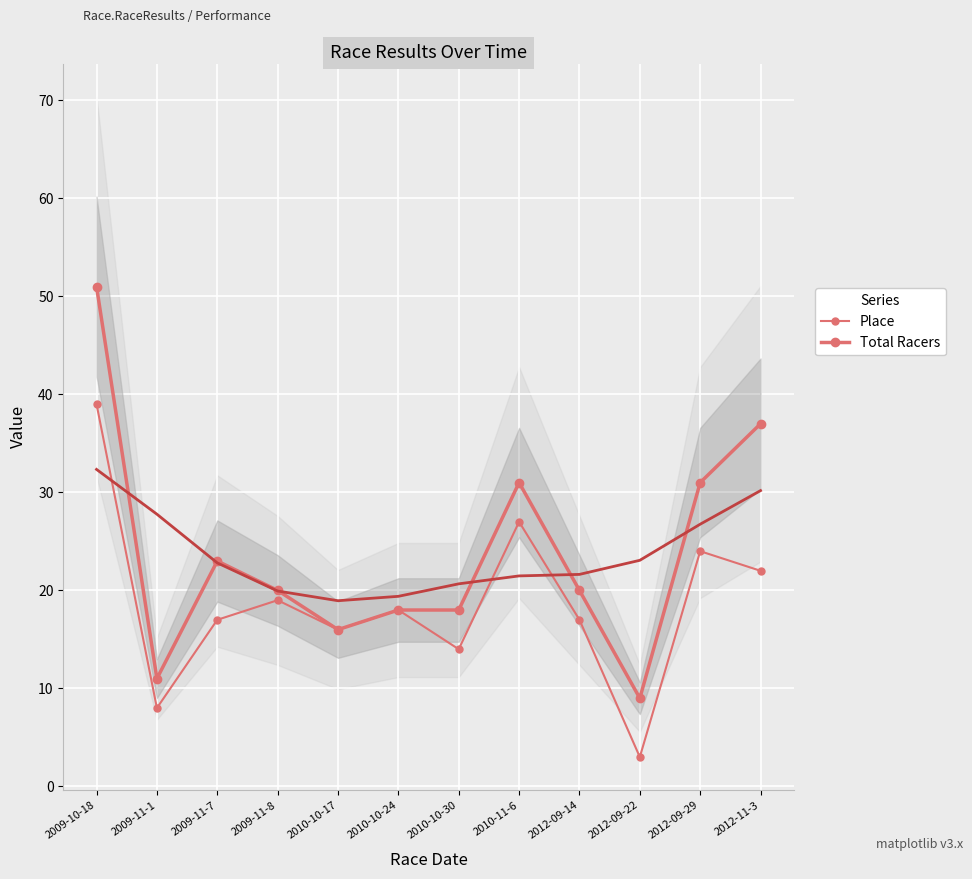

What is the difference between the maximum and minimum values in the Place series?

36